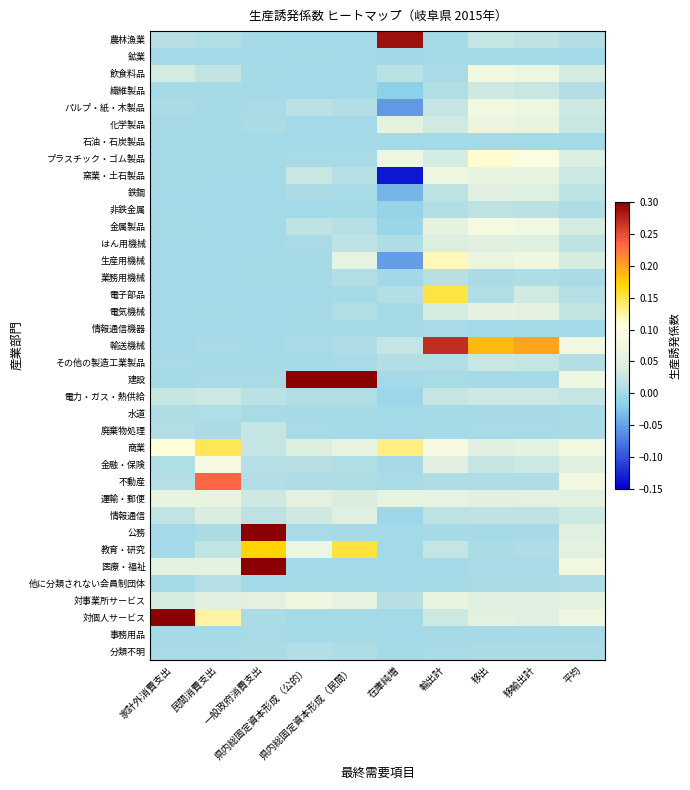

What is the total value across all series at 一般政府消費支出?

1.2